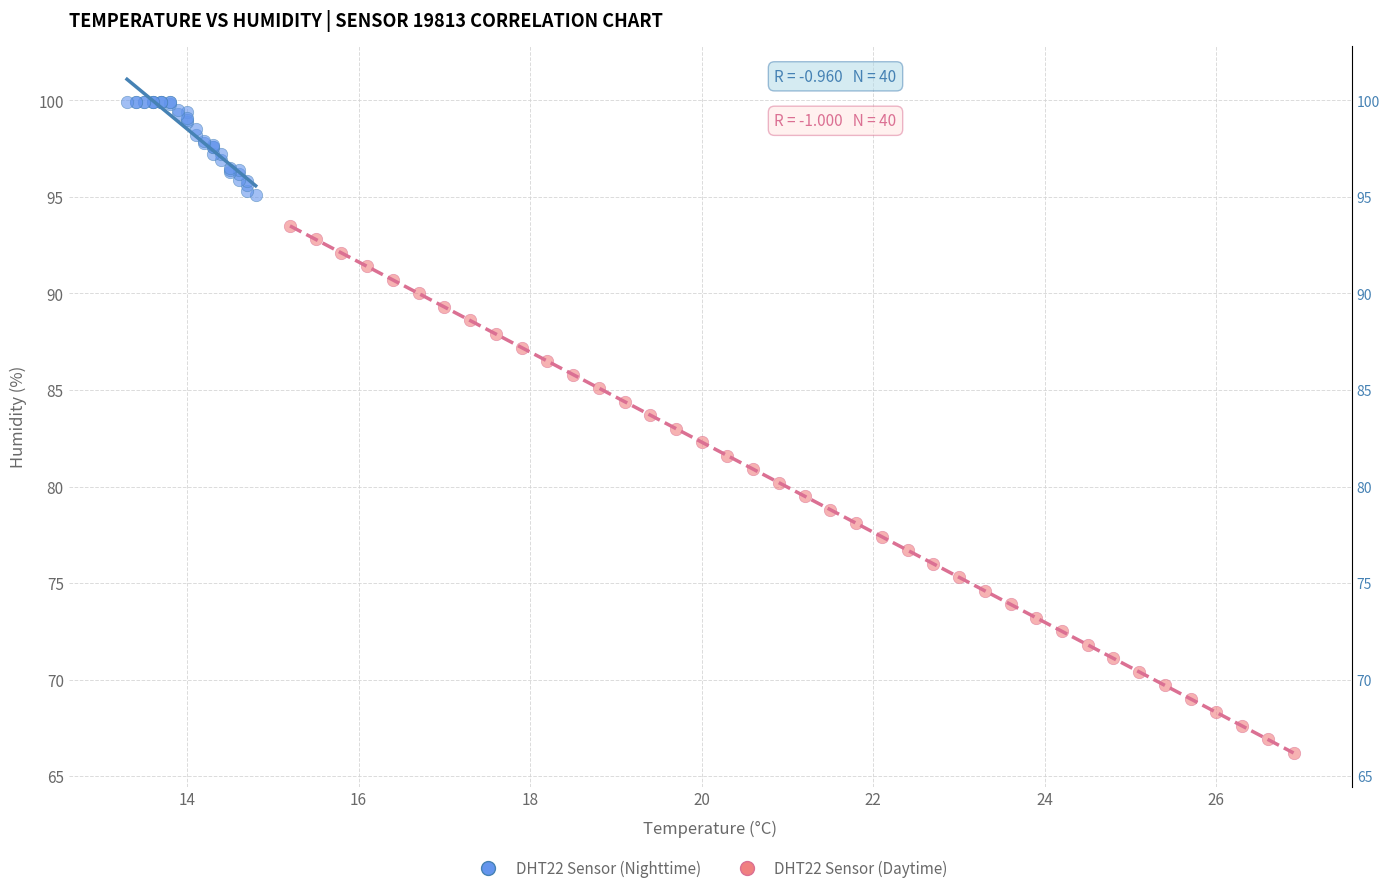

Which series contains the lowest Y value?

DHT22 Sensor (Daytime)